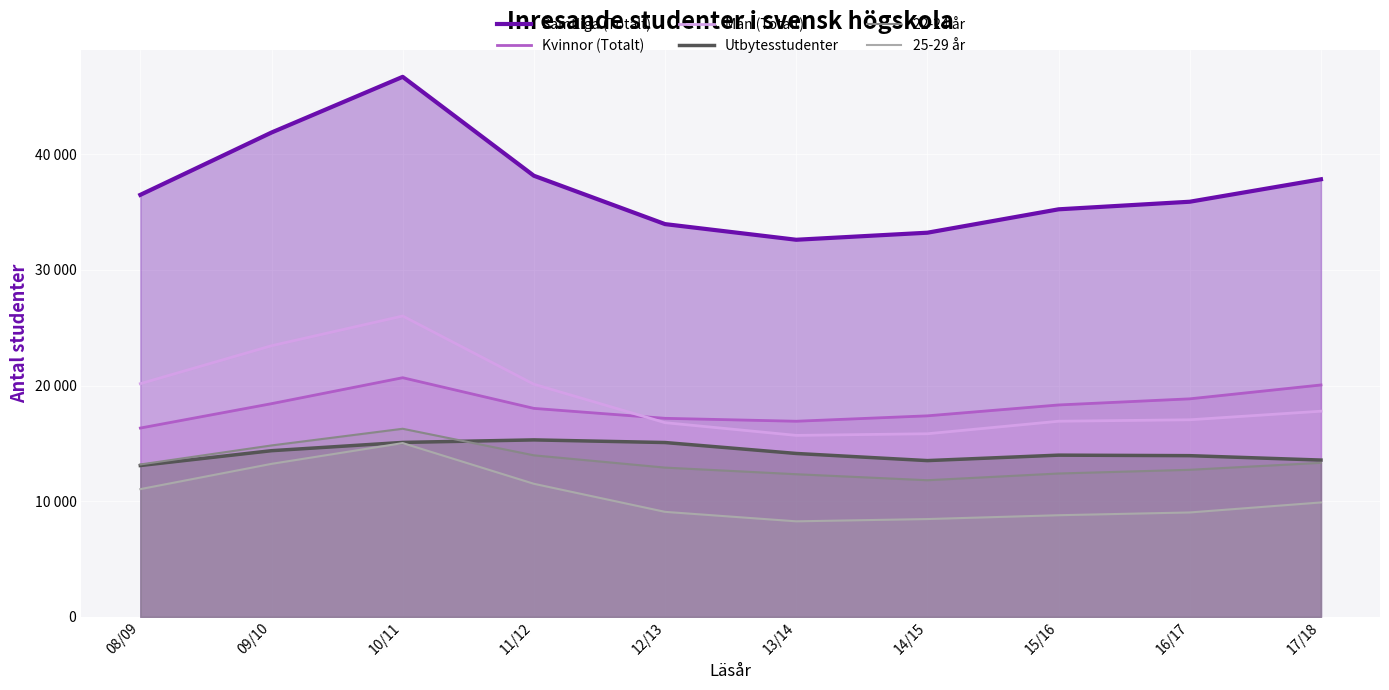

What is the average value of the Utbytesstudenter series?

14203